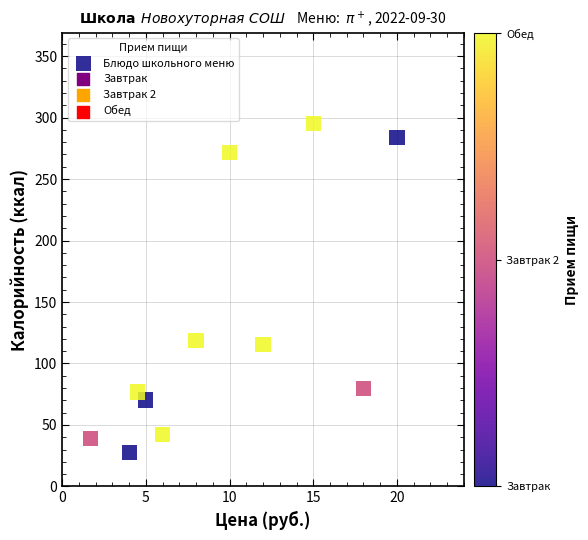

What is the range of Y values (max minus min)?

267.2